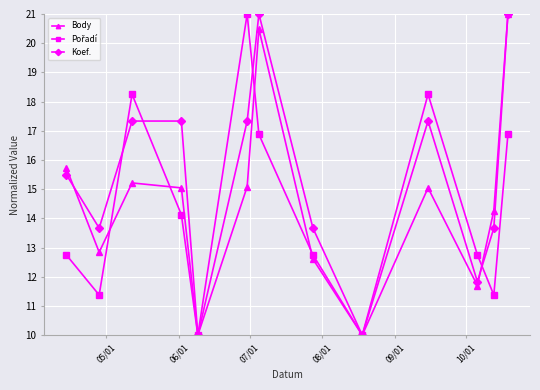

How many values in the Body series exceed 15?

7